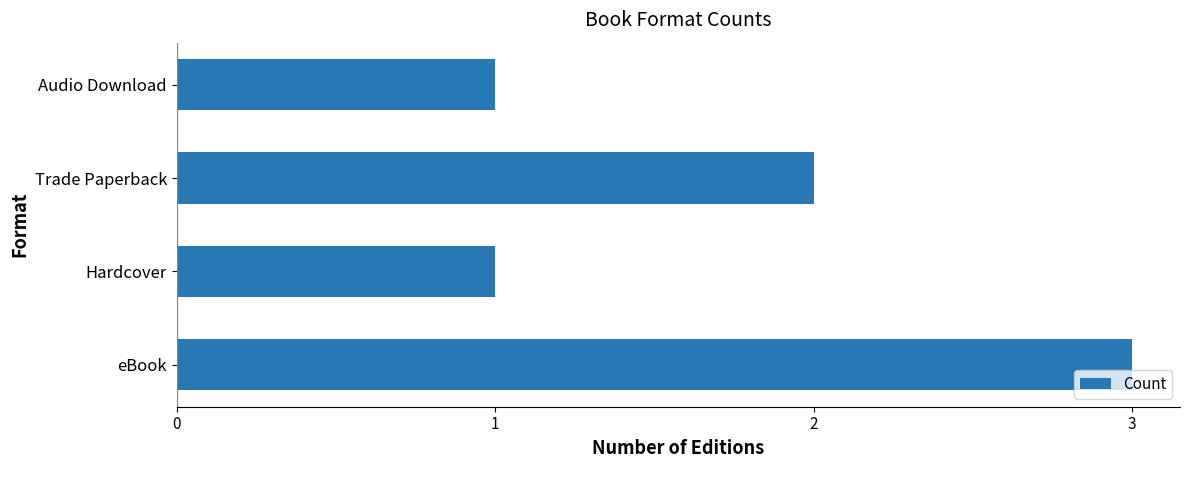

What is the difference between the second highest and minimum values?

1